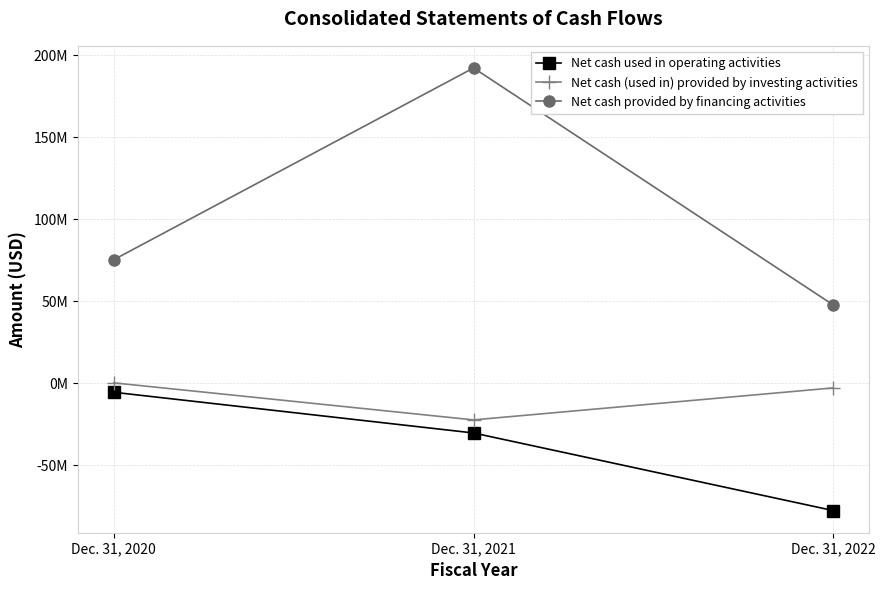

List the series in order of their peak value, lowest first.

Net cash used in operating activities, Net cash (used in) provided by investing activities, Net cash provided by financing activities